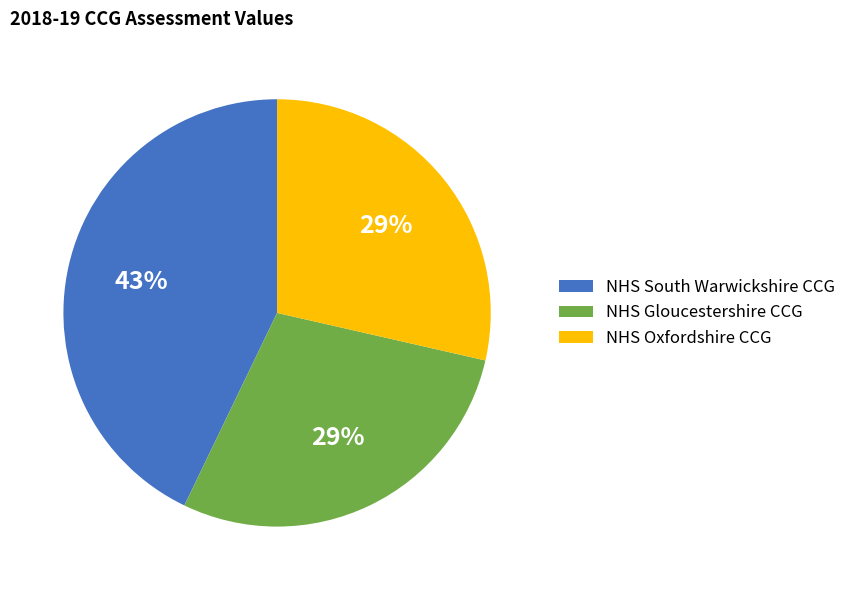

How many slices are in this pie chart?

3